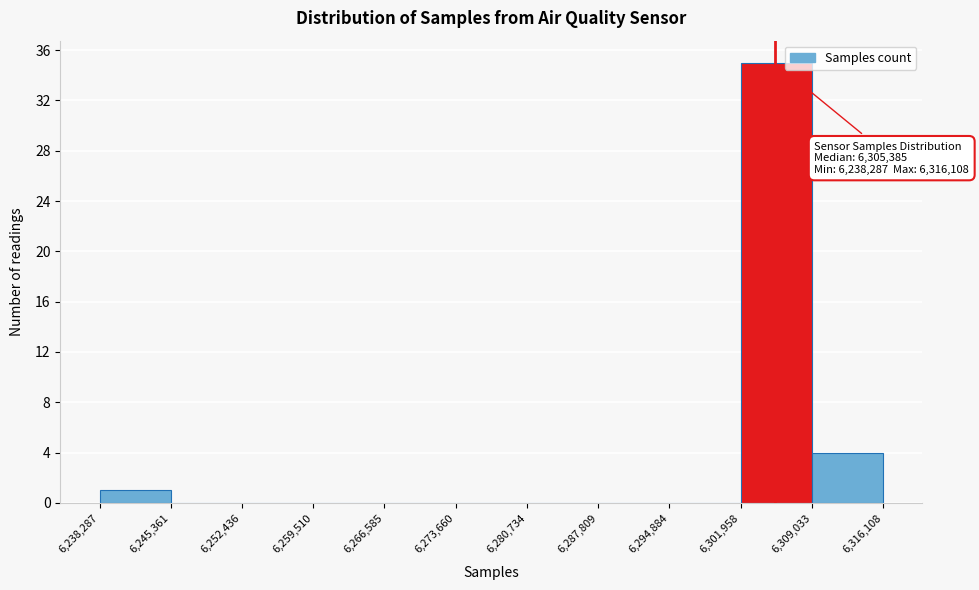

Which range on the x-axis has the tallest bar?

6,301,958 to 6,309,033